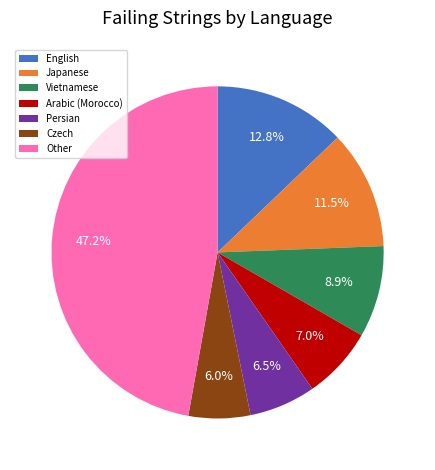

Does Arabic (Morocco) represent more than half of the total?

No